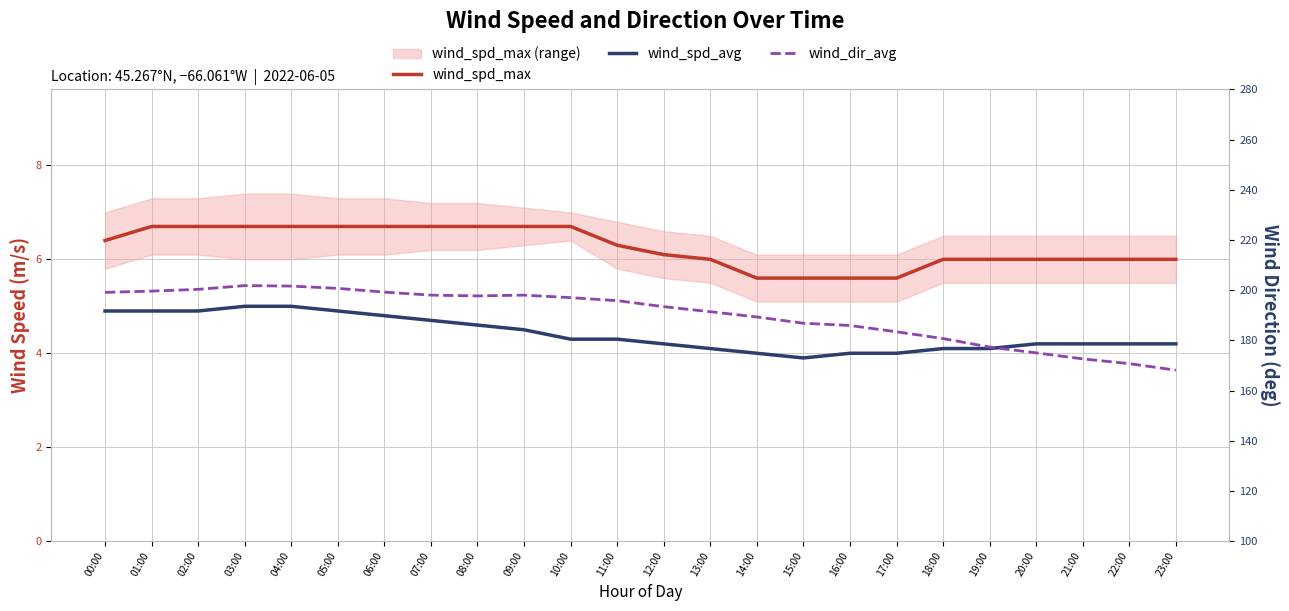

Reading left to right, transcribe all the data shown in this chart.

wind_spd_max: 6.4	6.7	6.7	6.7	6.7	6.7	6.7	6.7	6.7	6.7	6.7	6.3	6.1	6.0	5.6	5.6	5.6	5.6	6.0	6.0	6.0	6.0	6.0	6.0
wind_spd_avg: 4.9	4.9	4.9	5.0	5.0	4.9	4.8	4.7	4.6	4.5	4.3	4.3	4.2	4.1	4.0	3.9	4.0	4.0	4.1	4.1	4.2	4.2	4.2	4.2
wind_dir_avg: 199.1	199.6	200.3	201.8	201.6	200.7	199.2	198.0	197.7	198.0	197.0	195.8	193.4	191.4	189.3	186.8	185.9	183.4	180.7	177.3	175.0	172.6	170.7	168.1